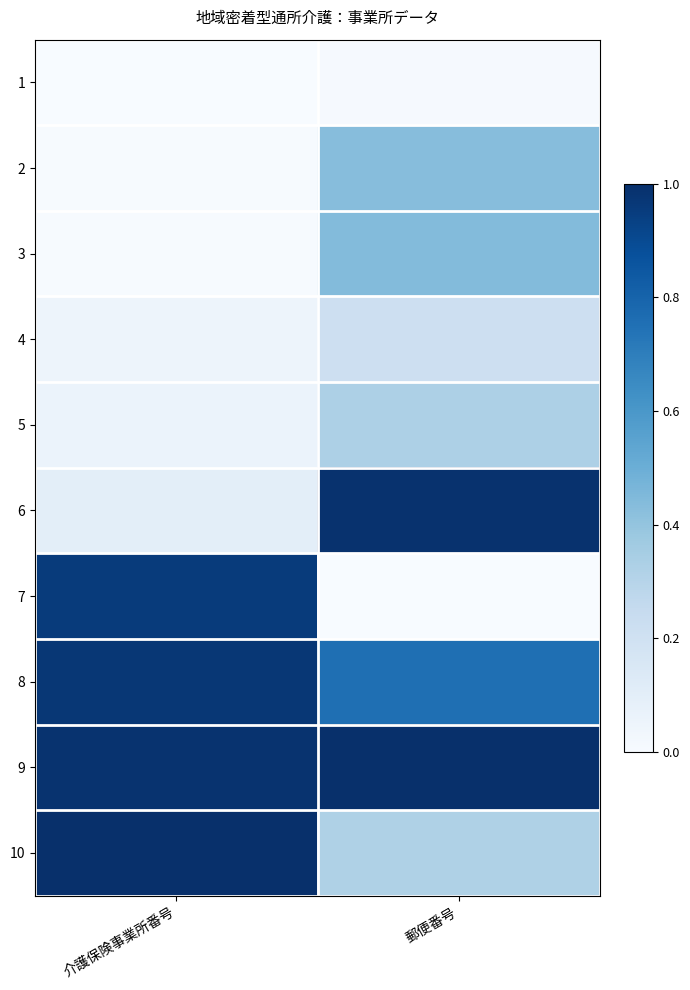

At which category does the chart reach its minimum across all series?

介護保険事業所番号